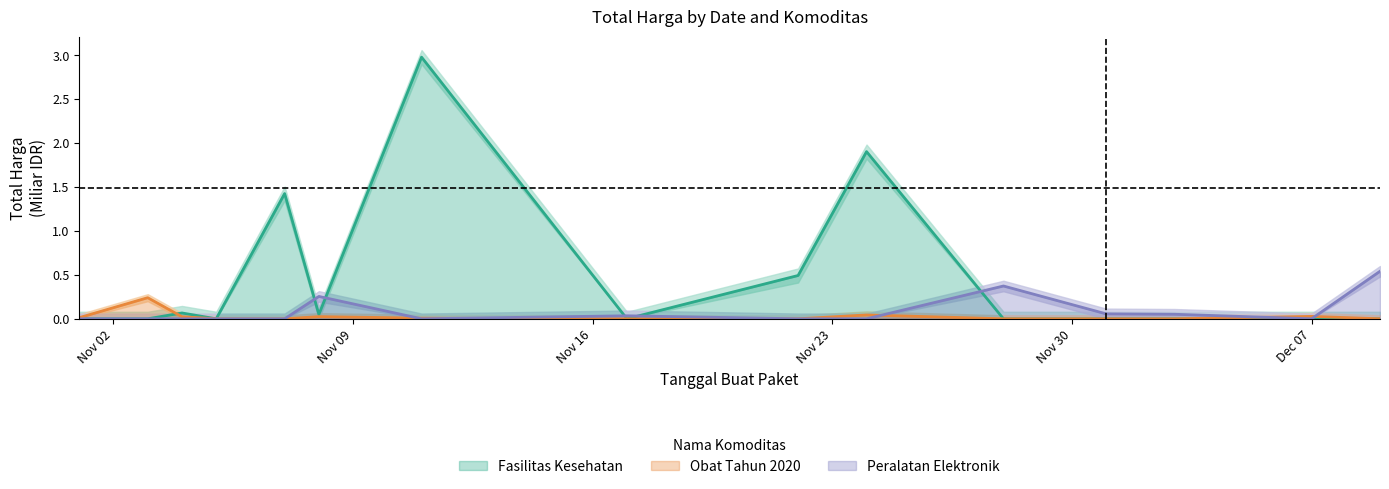

The value of Peralatan Elektronik at Nov 16 is 0.0. True or false?

True